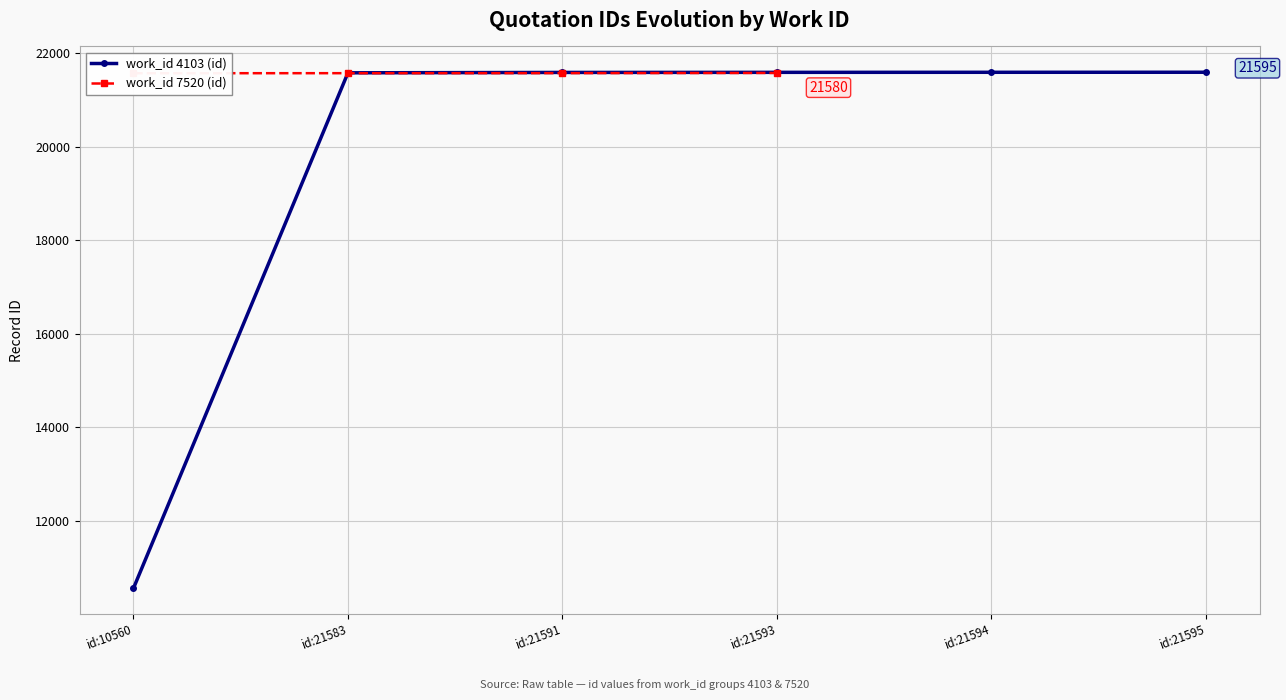

Where is the data nearest to the value 16077?

id:21583